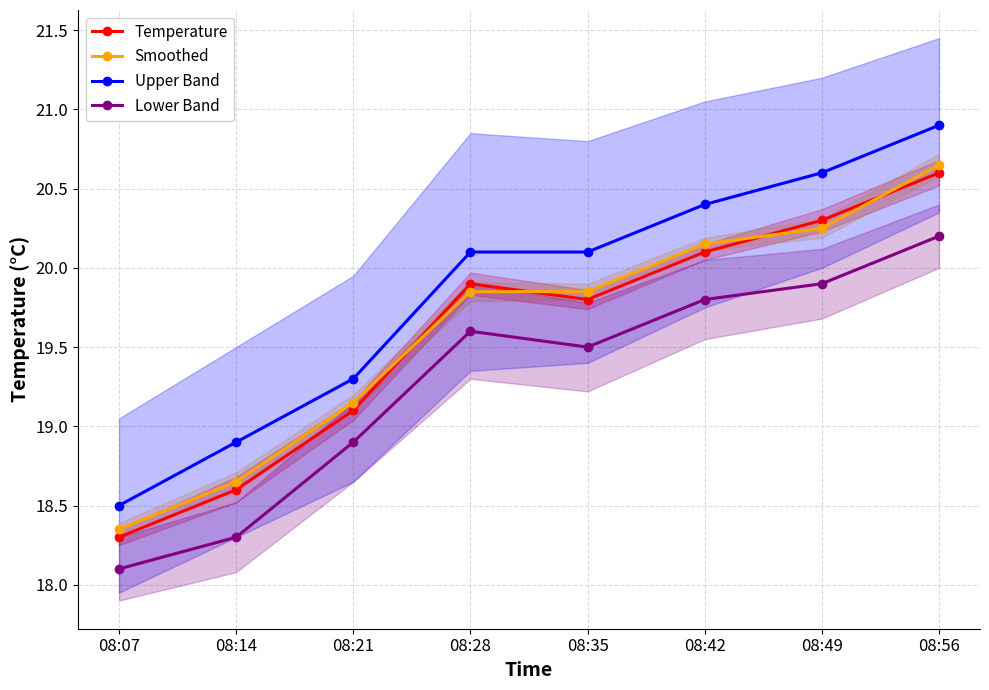

Which series has the largest total across all categories?

Upper Band